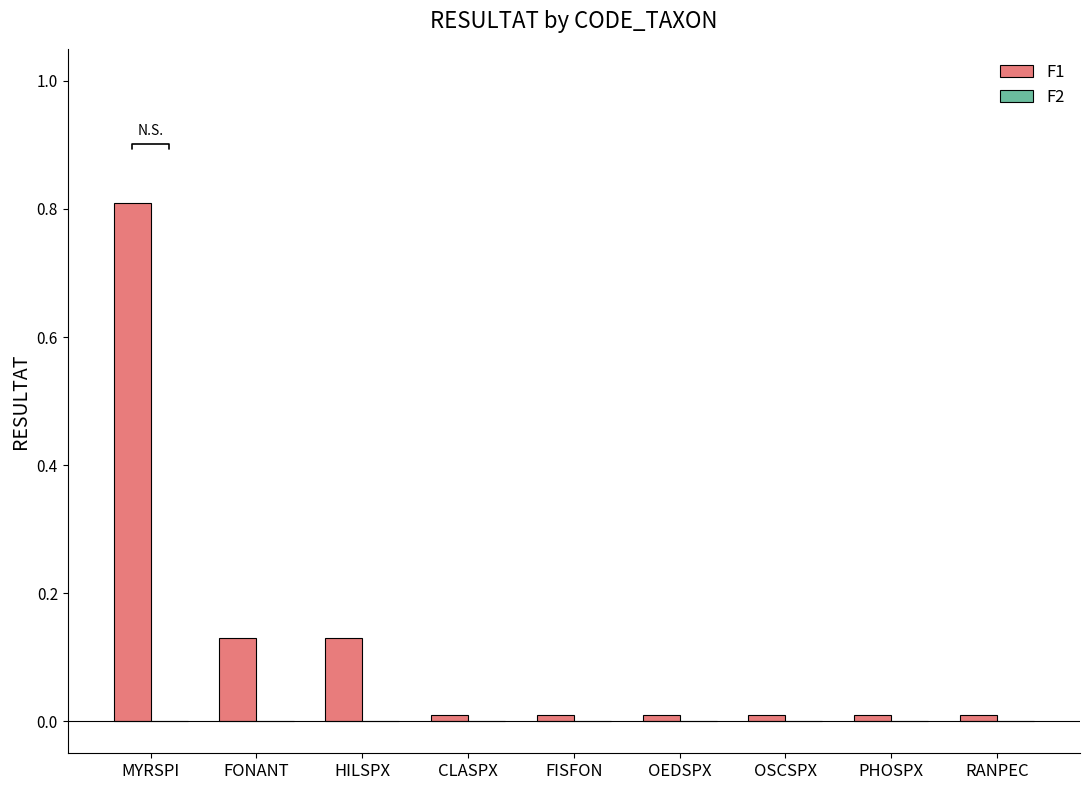

Which has a higher value, FONANT or FISFON?

FONANT